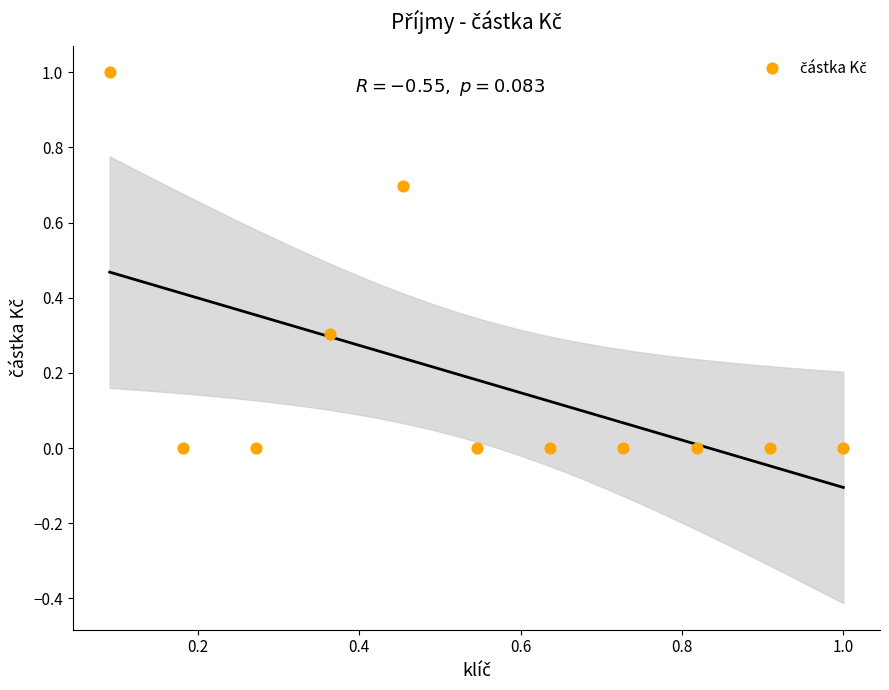

What is the range of X values (max minus min)?

0.9